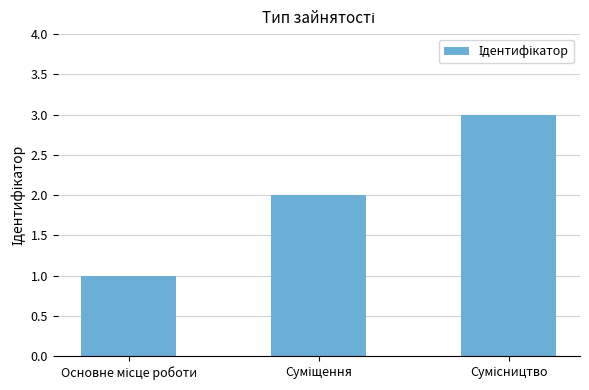

Reading left to right, list all the values displayed in this chart.

1	2	3